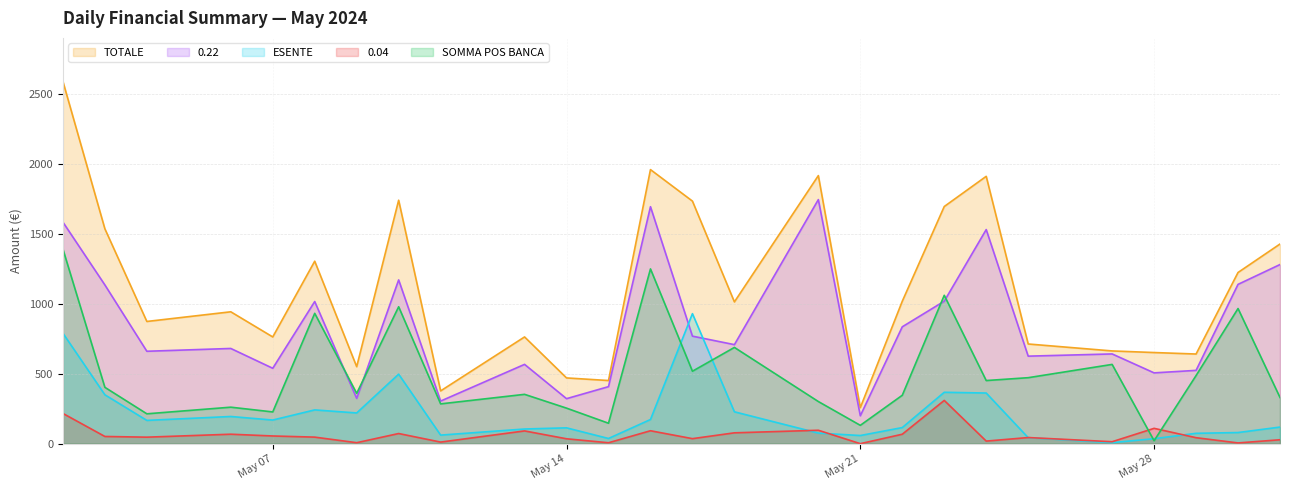

How many interior local valleys does the 0.22 series have?

9